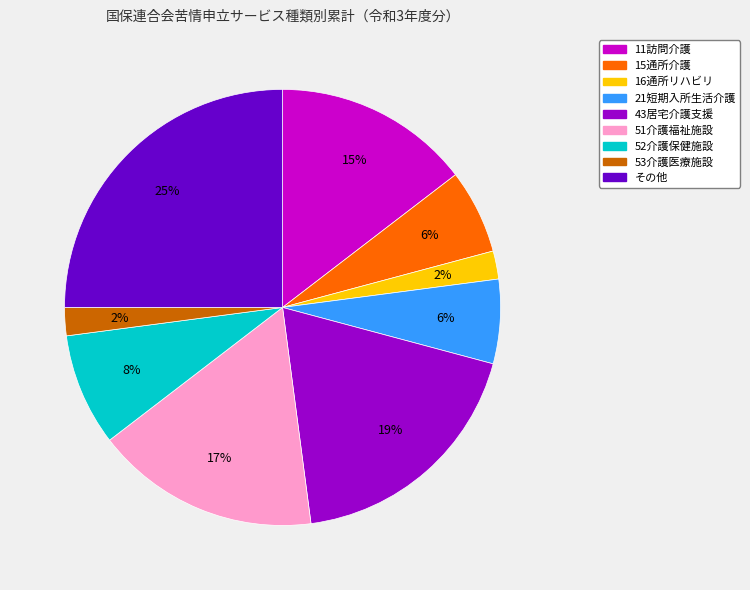

To the nearest percent, what portion does 51介護福祉施設 represent?

17%